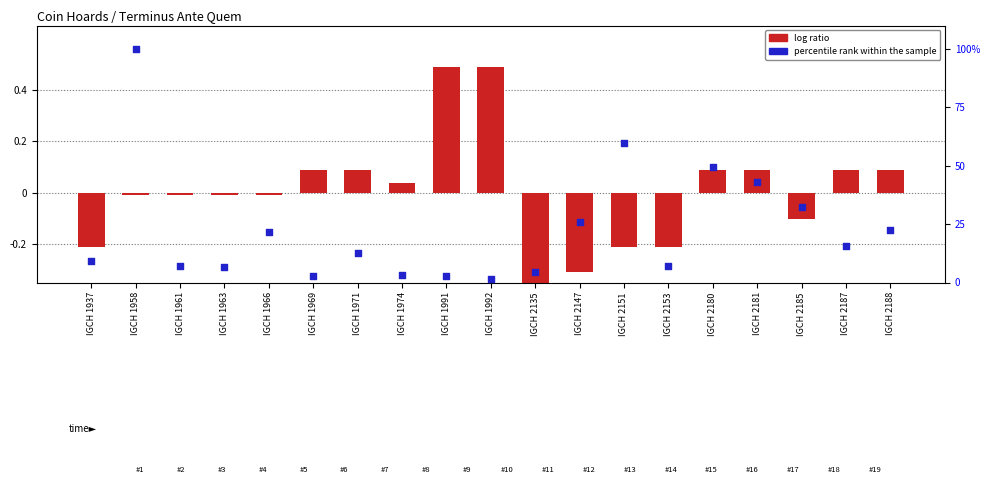

What is the total value across all series at IGCH 1963?

6.5